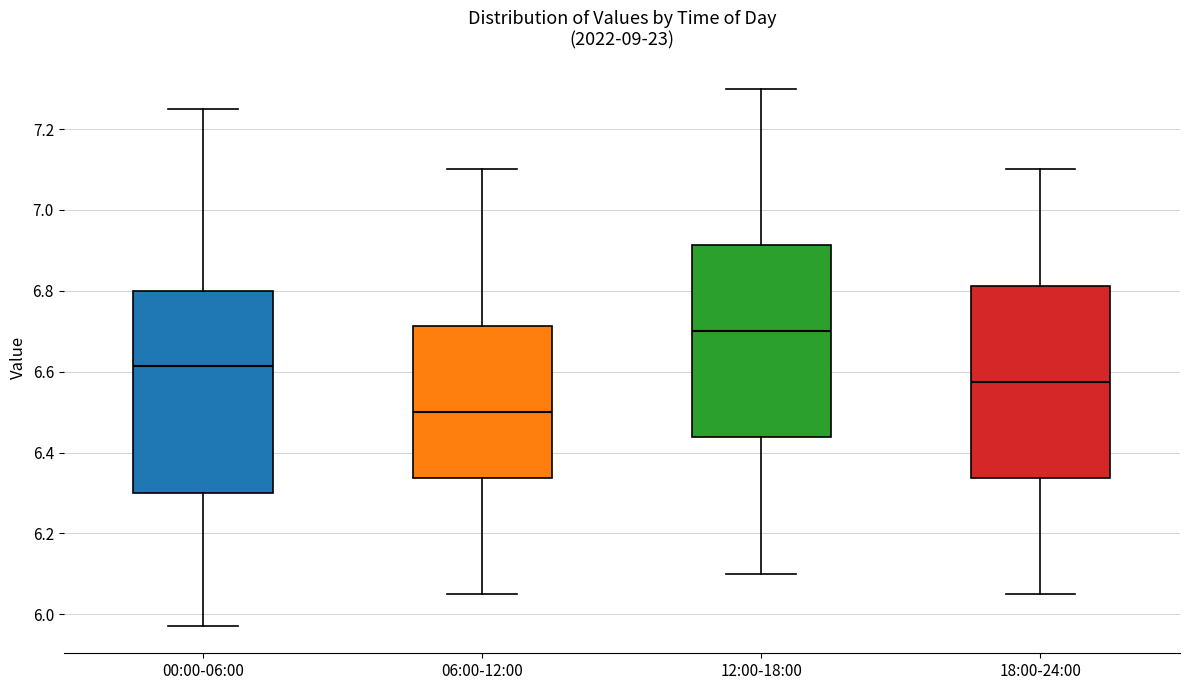

Where does the median line of the box for 18:00-24:00 sit on the y-axis? The values are not printed on the chart, so give them approximately, as read against the axis.

6.58